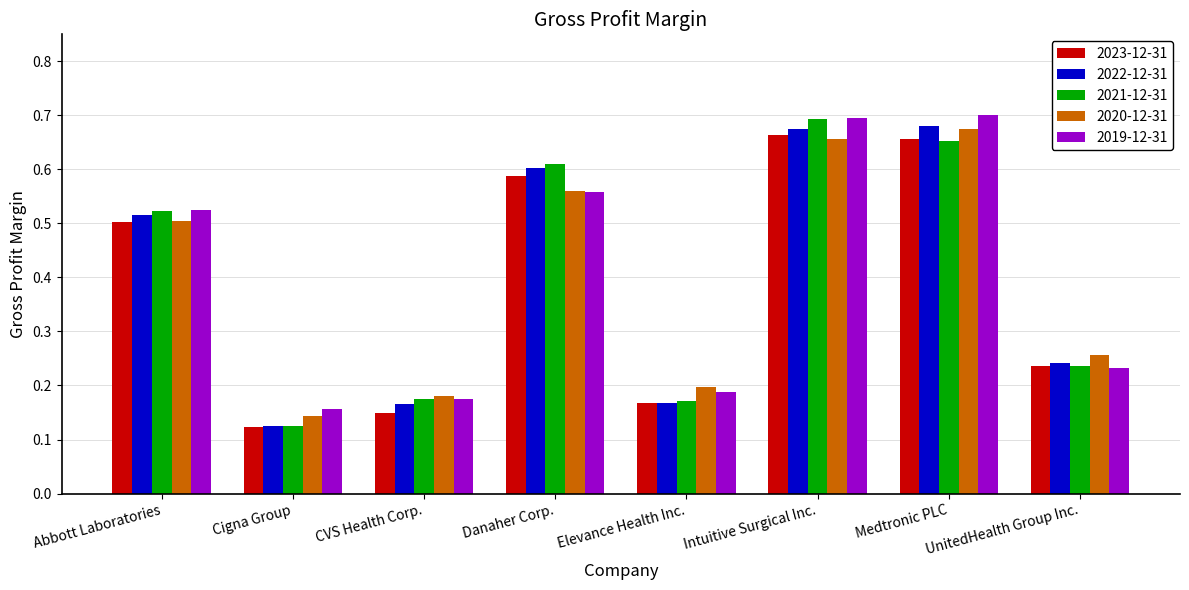

Count the 2023-12-31 values in the range 0 to 1.

8